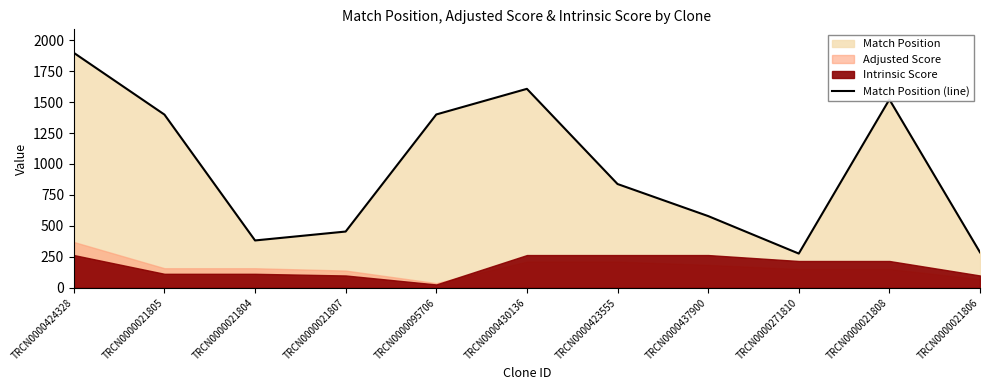

Between TRCN0000271810 and TRCN0000021806, which is larger?

TRCN0000021806